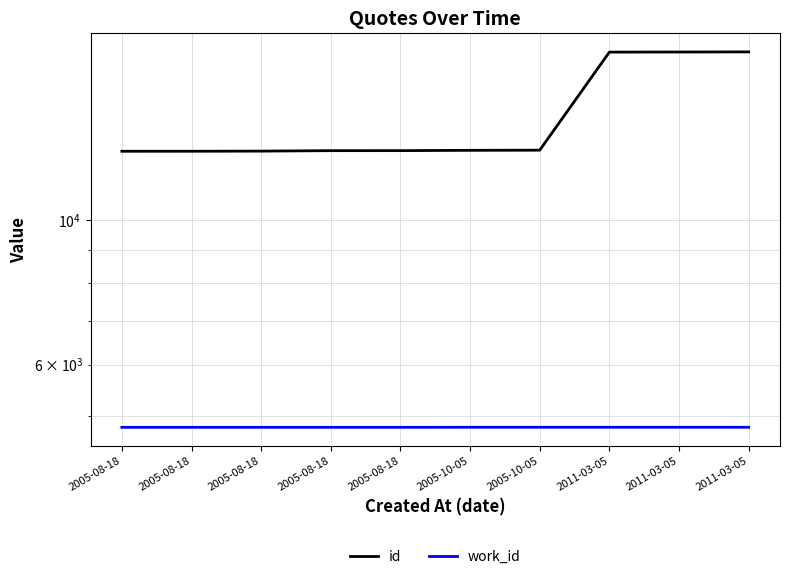

What are all the series names shown in the legend?

id, work_id